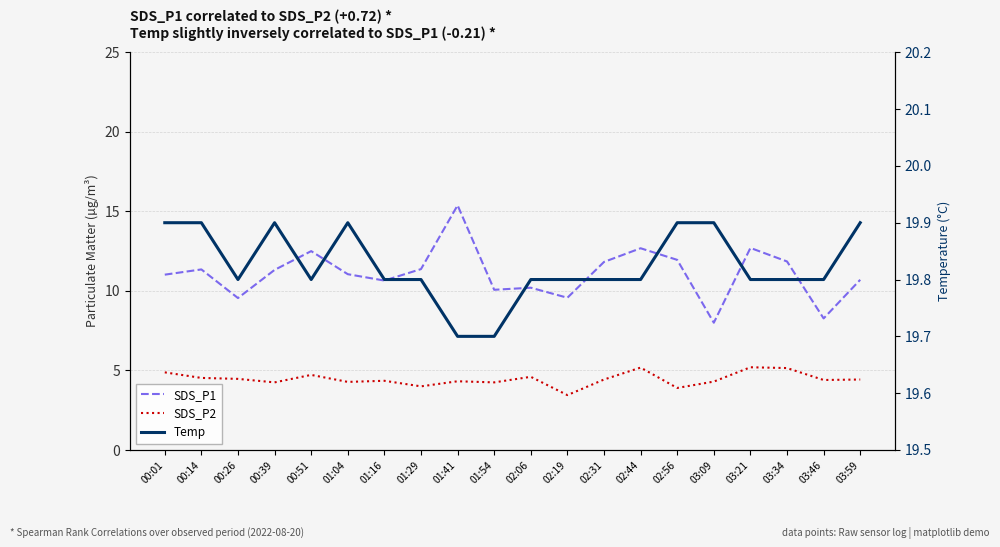

True or false: Temp and SDS_P1 intersect in this chart.

False